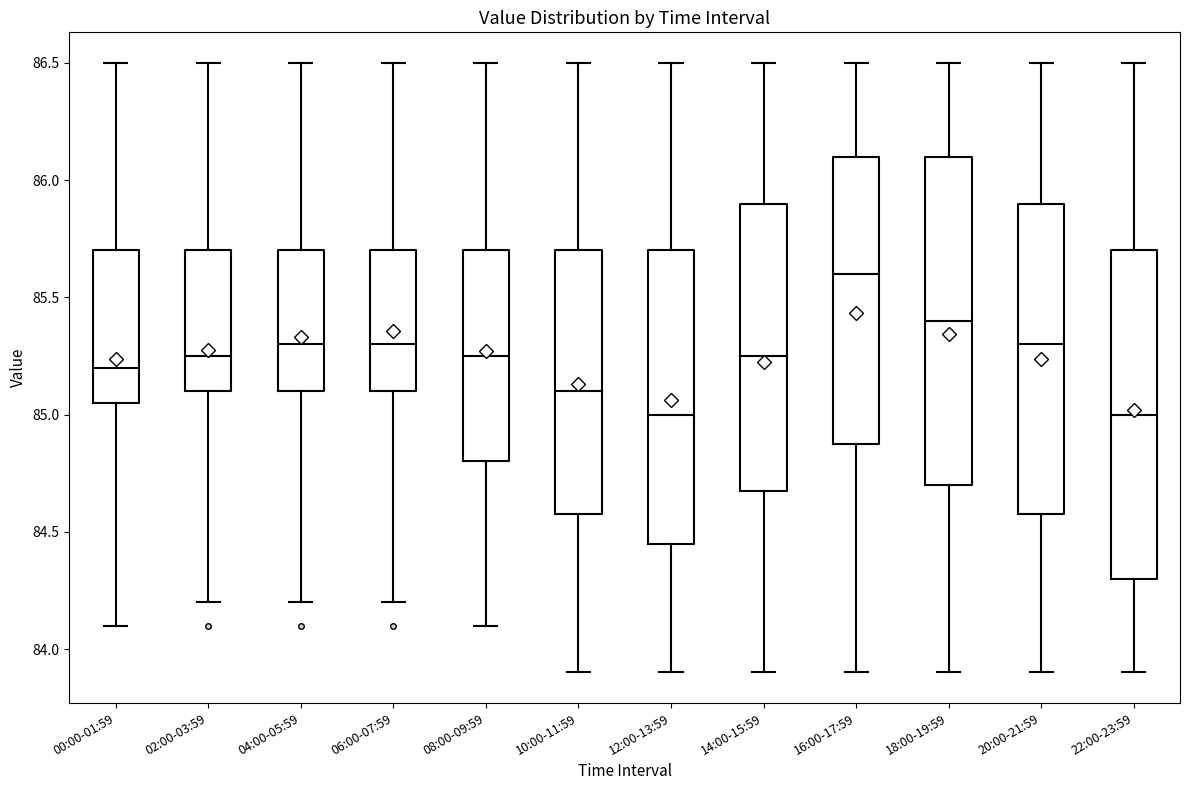

Reading left to right, read every box against the y-axis: the position of its median line, the range the box covers, and the ends of its whiskers. The values are not printed on the chart, so give them approximately, as read against the axis.

00:00-01:59: median 85.20, box 85.05 to 85.70, whiskers 84.10 to 86.50
02:00-03:59: median 85.25, box 85.10 to 85.70, whiskers 84.20 to 86.50
04:00-05:59: median 85.30, box 85.10 to 85.70, whiskers 84.20 to 86.50
06:00-07:59: median 85.30, box 85.10 to 85.70, whiskers 84.20 to 86.50
08:00-09:59: median 85.25, box 84.80 to 85.70, whiskers 84.10 to 86.50
10:00-11:59: median 85.10, box 84.60 to 85.70, whiskers 83.90 to 86.50
12:00-13:59: median 85.00, box 84.45 to 85.70, whiskers 83.90 to 86.50
14:00-15:59: median 85.25, box 84.70 to 85.90, whiskers 83.90 to 86.50
16:00-17:59: median 85.60, box 84.90 to 86.10, whiskers 83.90 to 86.50
18:00-19:59: median 85.40, box 84.70 to 86.10, whiskers 83.90 to 86.50
20:00-21:59: median 85.30, box 84.60 to 85.90, whiskers 83.90 to 86.50
22:00-23:59: median 85.00, box 84.30 to 85.70, whiskers 83.90 to 86.50